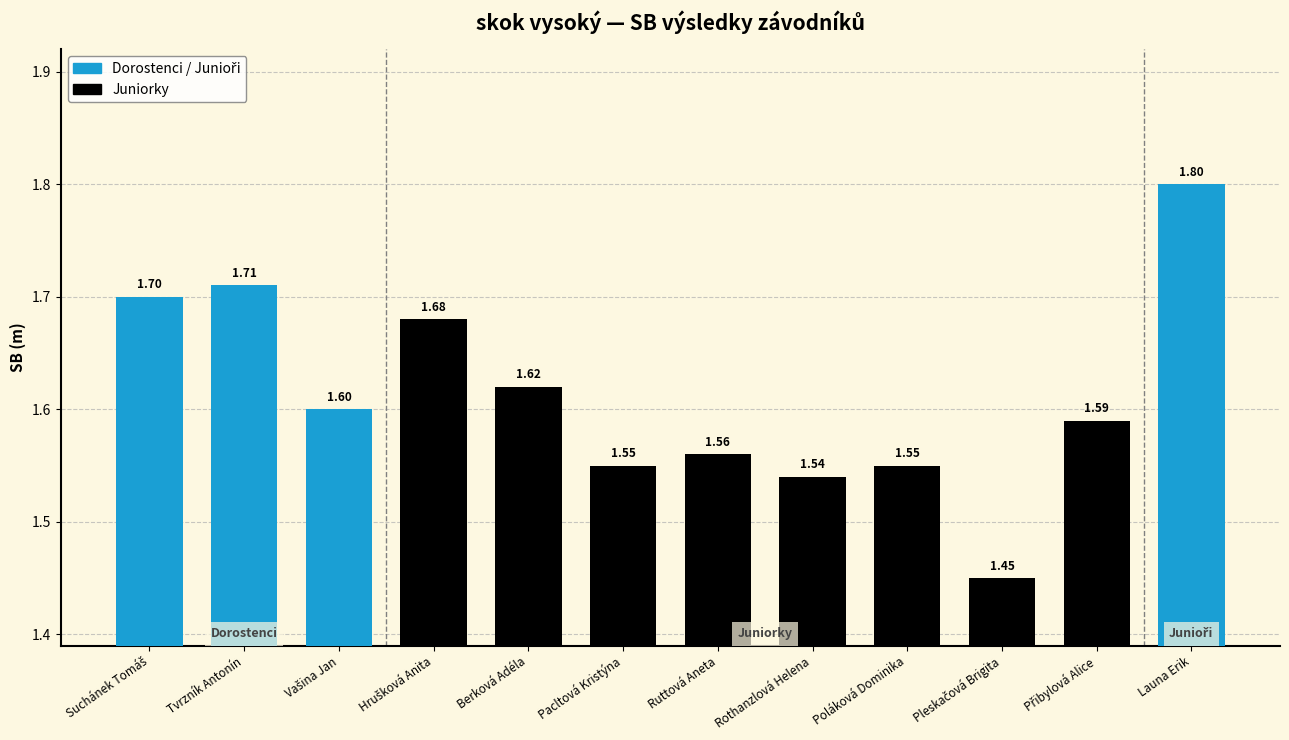

The value at Ruttová Aneta is 1.6. True or false?

True